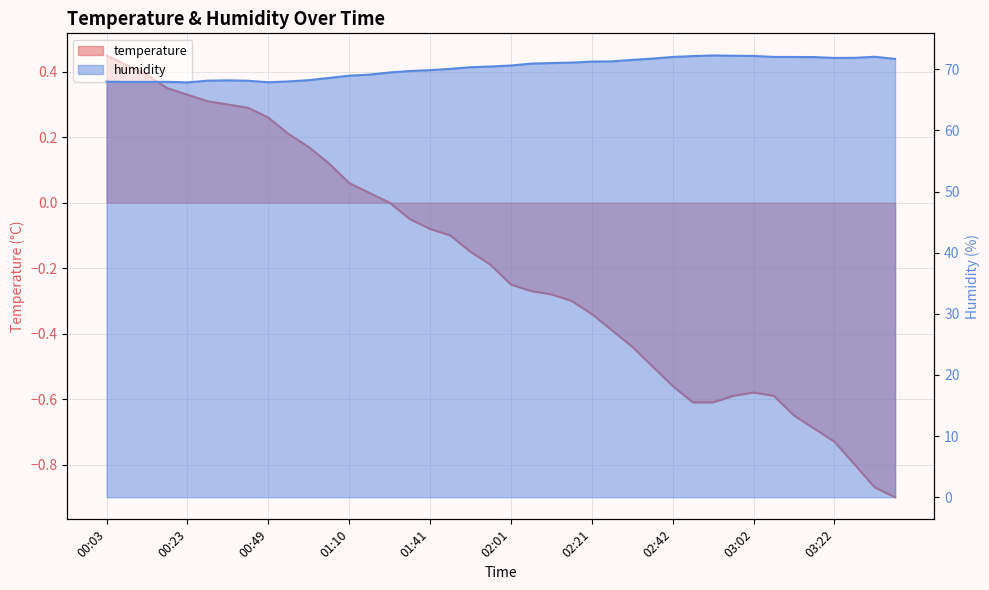

Which category has the highest value across all series?

02:52